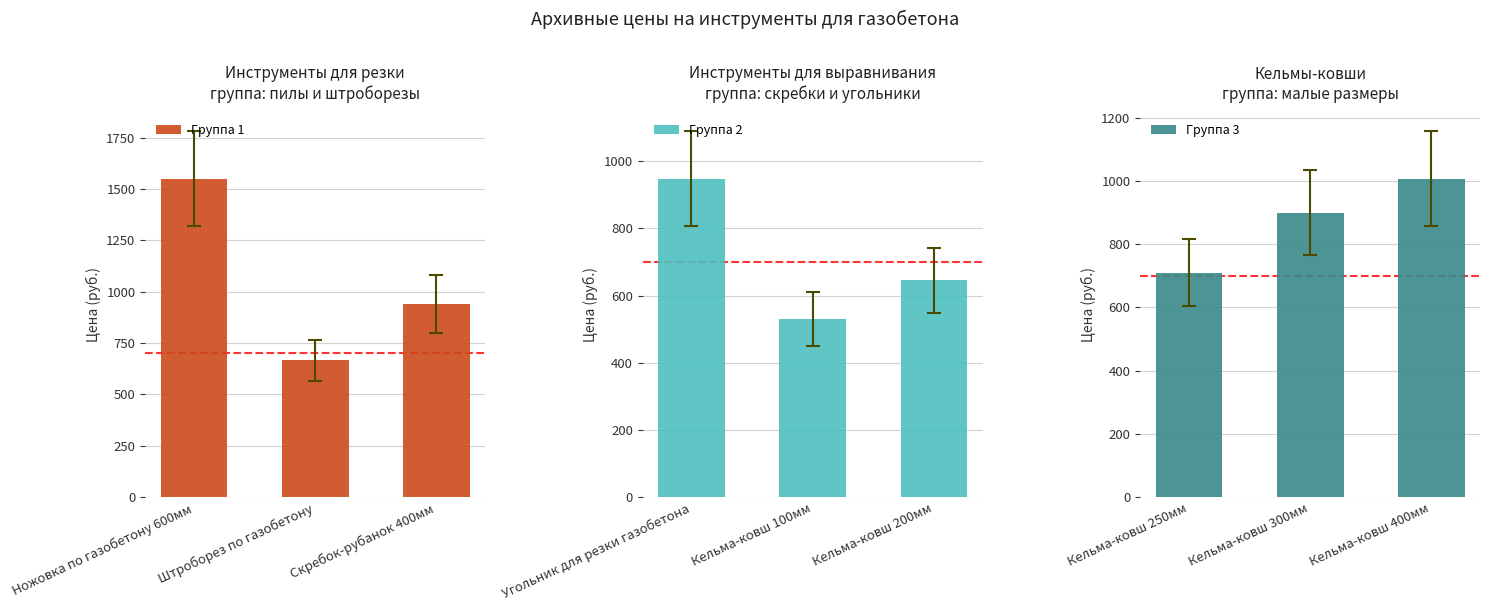

The Группа 3 series shows 710 at Кельма-ковш 250мм. True or false?

True